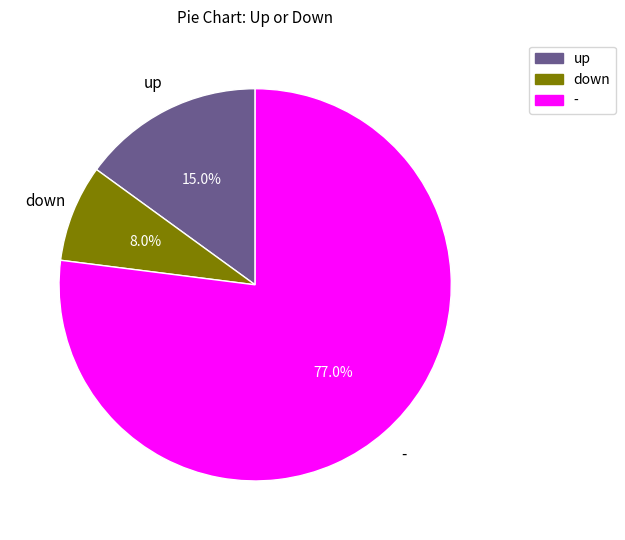

What is the ratio of the value at down to the value at up?

0.5